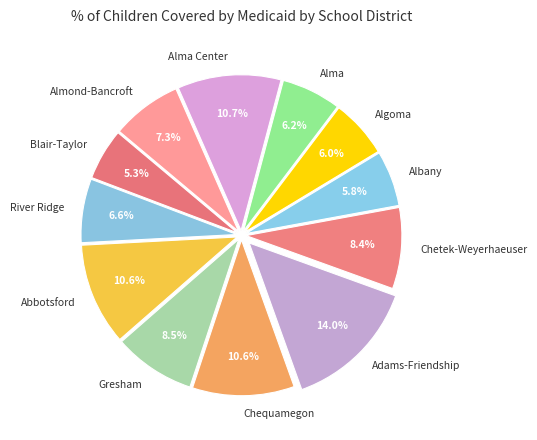

Is there a majority slice in this chart?

No